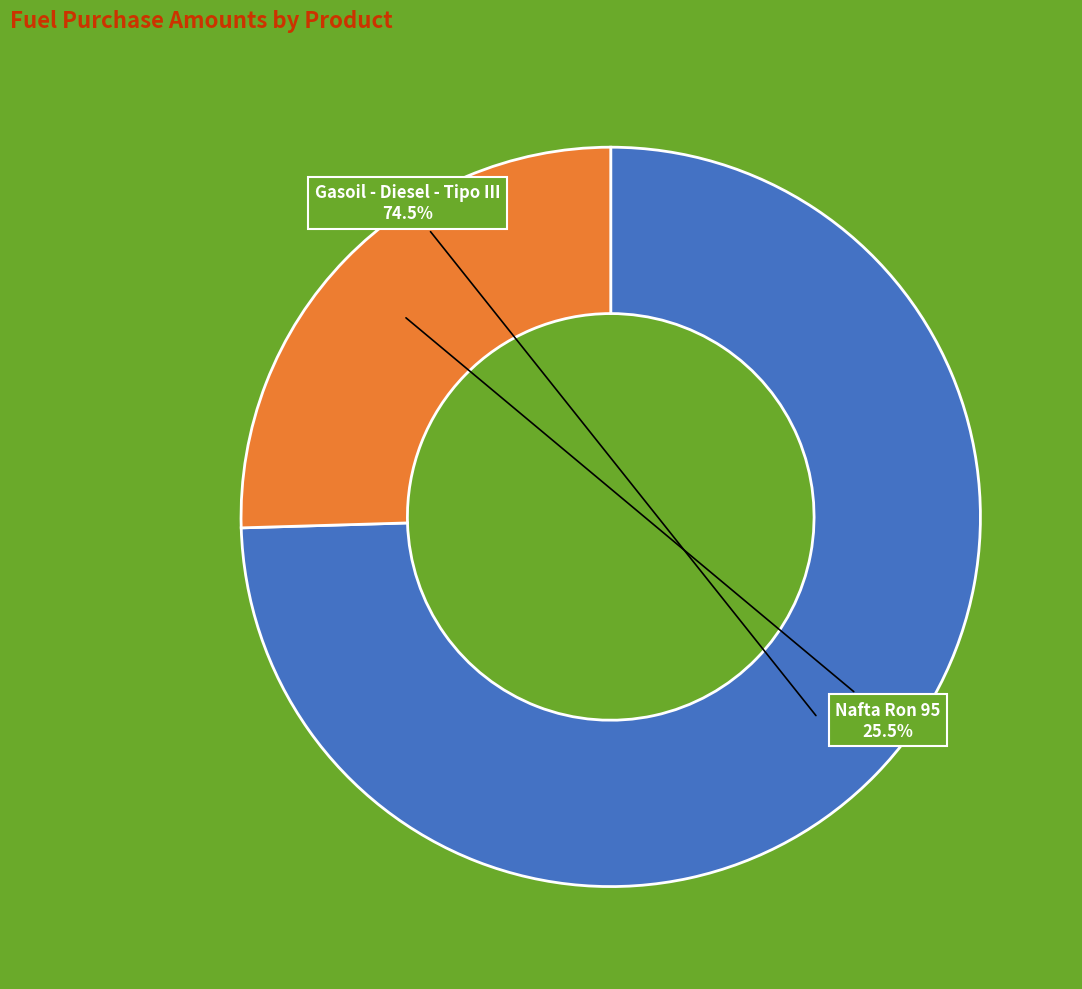

Which category accounts for the majority?

Gasoil - Diesel - Tipo III